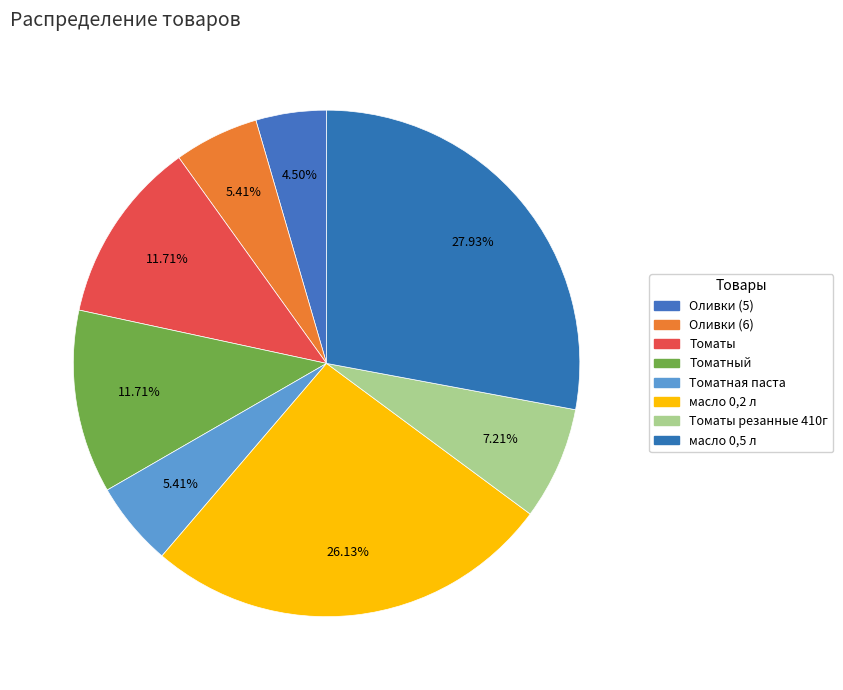

Approximately how many times larger is the value at Томатный compared to масло 0,5 л?

0.4